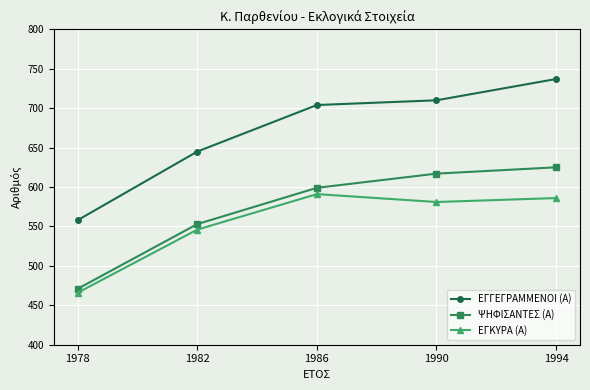

Rank the series at 1990 from highest to lowest value.

ΕΓΓΕΓΡΑΜΜΕΝΟΙ (Α), ΨΗΦΙΣΑΝΤΕΣ (Α), ΕΓΚΥΡΑ (Α)